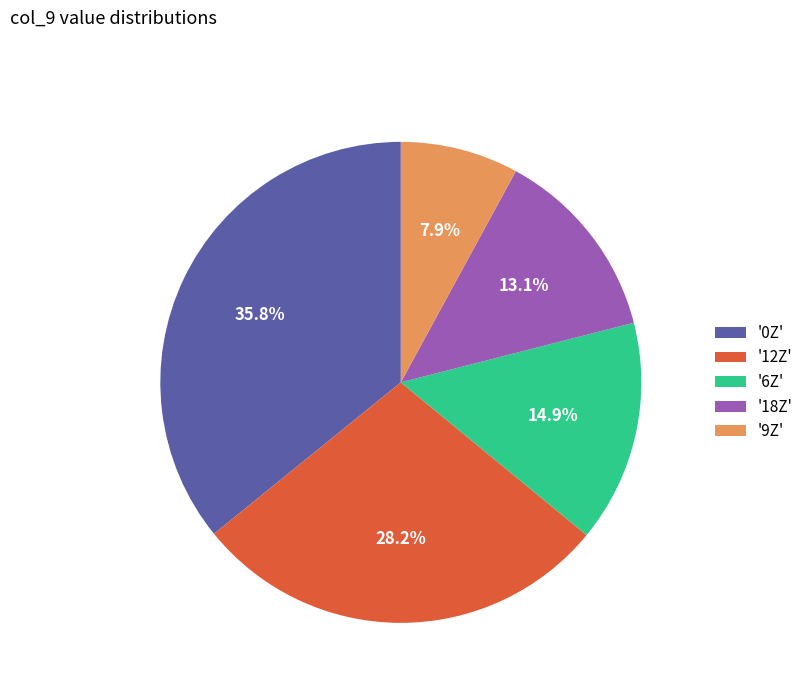

Rank the categories by value from highest to lowest.

'0Z', '12Z', '6Z', '18Z', '9Z'